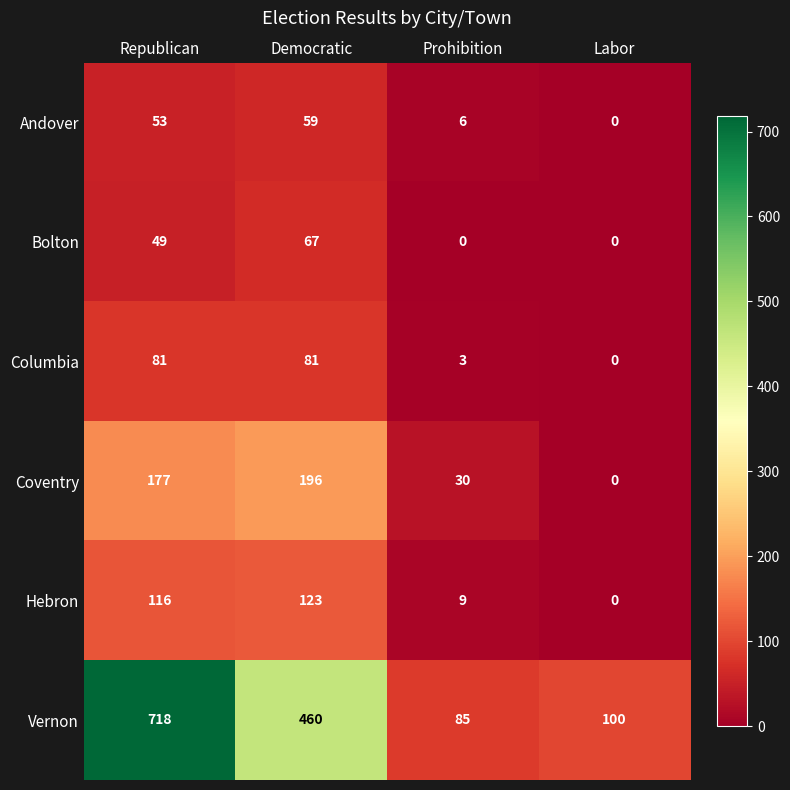

How many categories are shown in the chart?

4